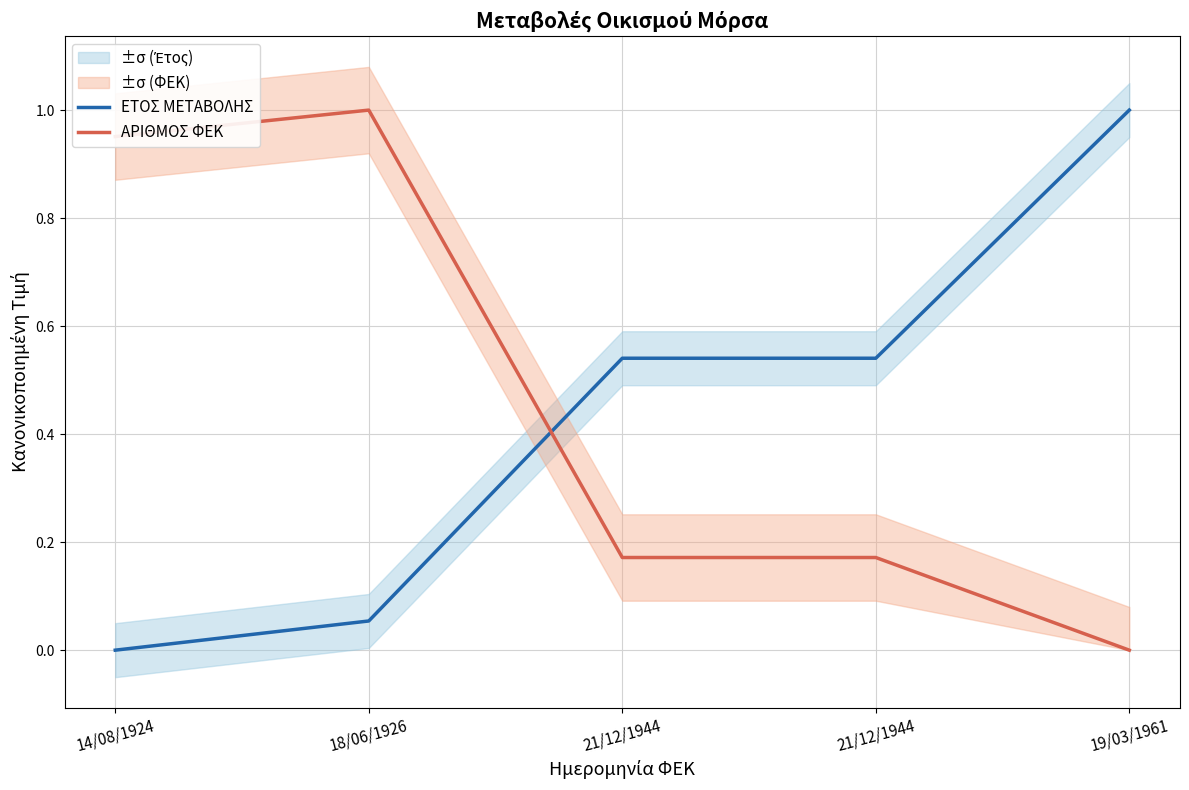

What is the maximum value for ΕΤΟΣ ΜΕΤΑΒΟΛΗΣ?

1.0